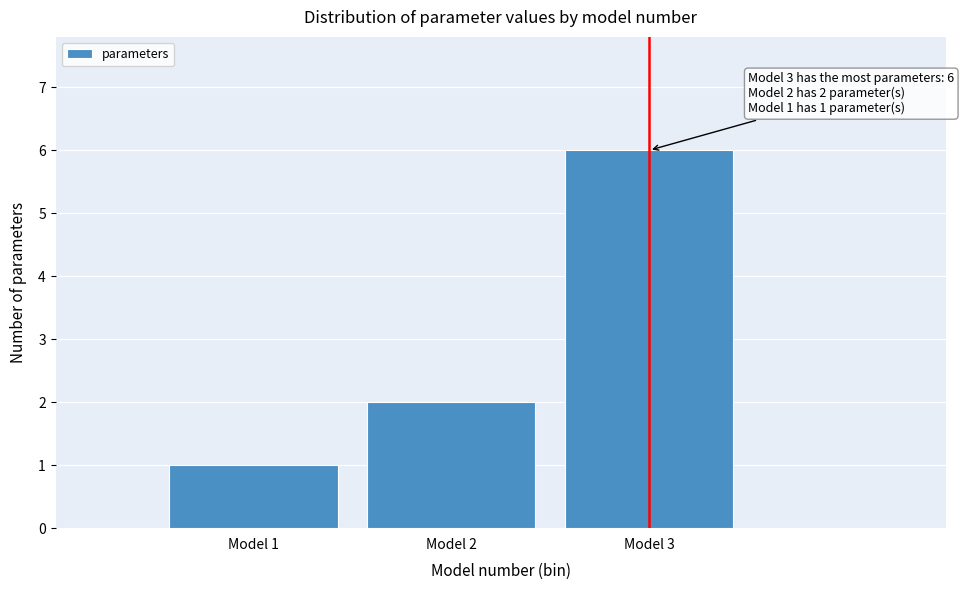

Over which range of the x-axis is the bar tallest?

2.5 to 3.5